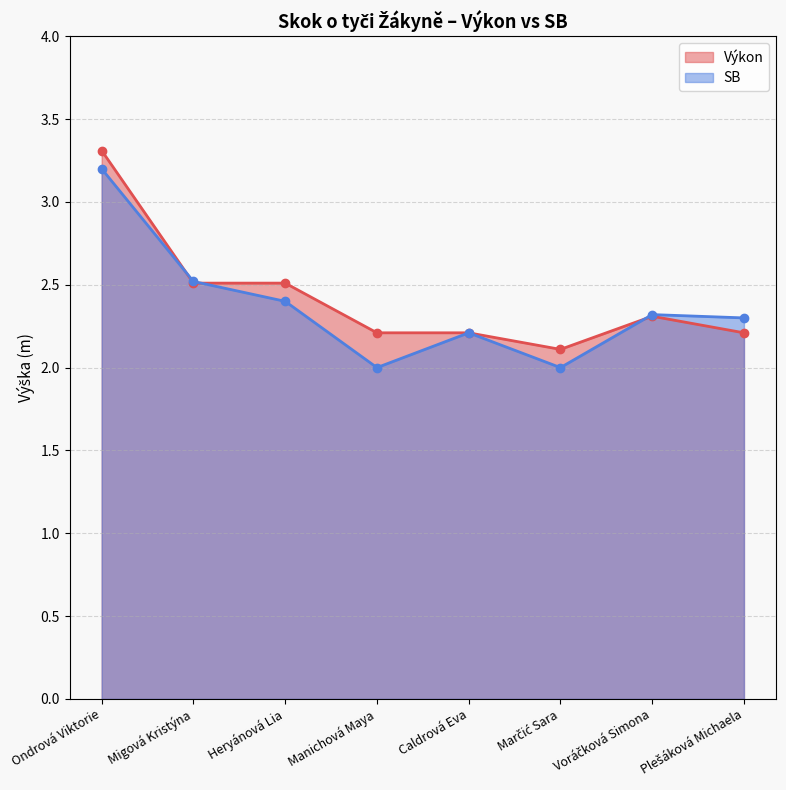

Between which two adjacent categories do SB and Výkon first intersect?

Ondrová Viktorie and Migová Kristýna